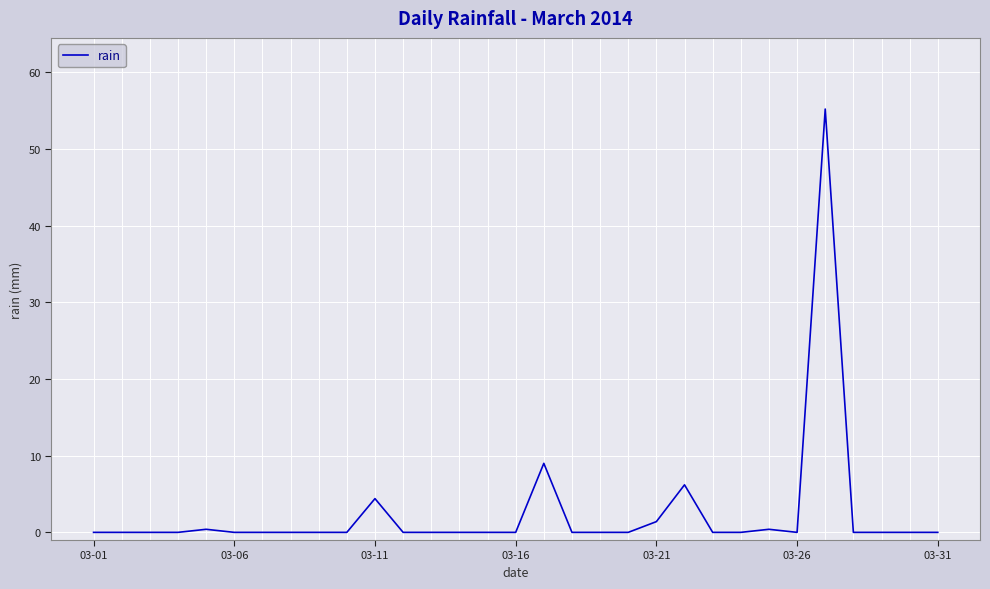

Is this an area chart (filled region under the line)?

No